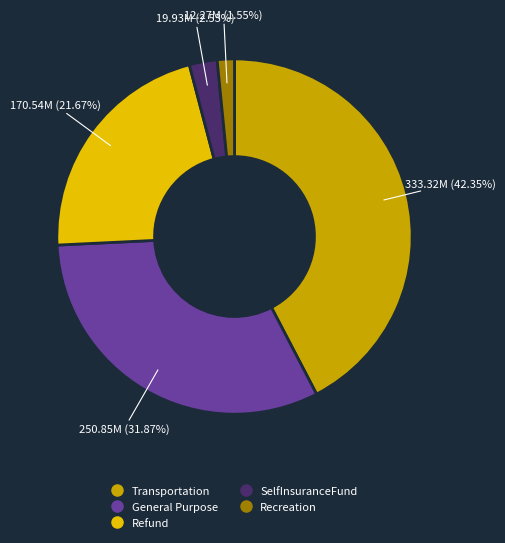

To the nearest percent, what is the average slice percentage?

20%